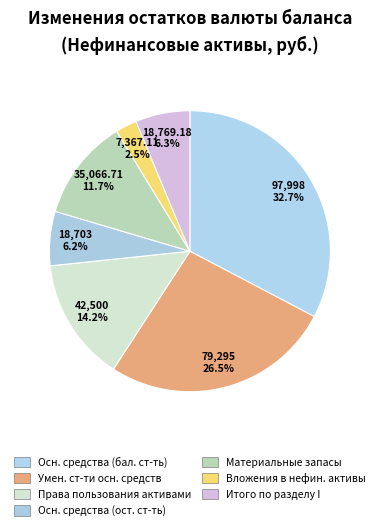

How many segments does this pie chart have?

7